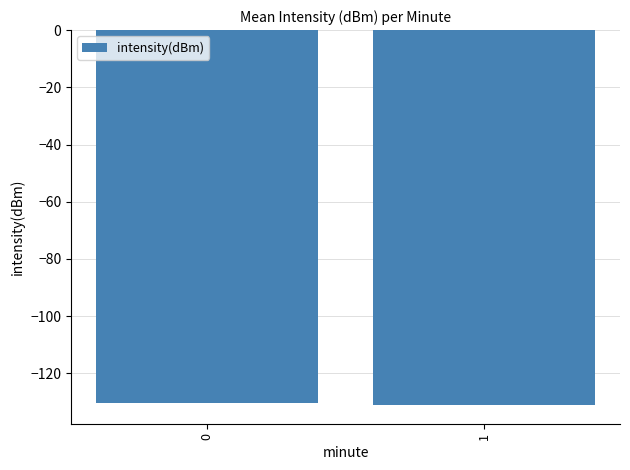

What is the average value?

-130.6